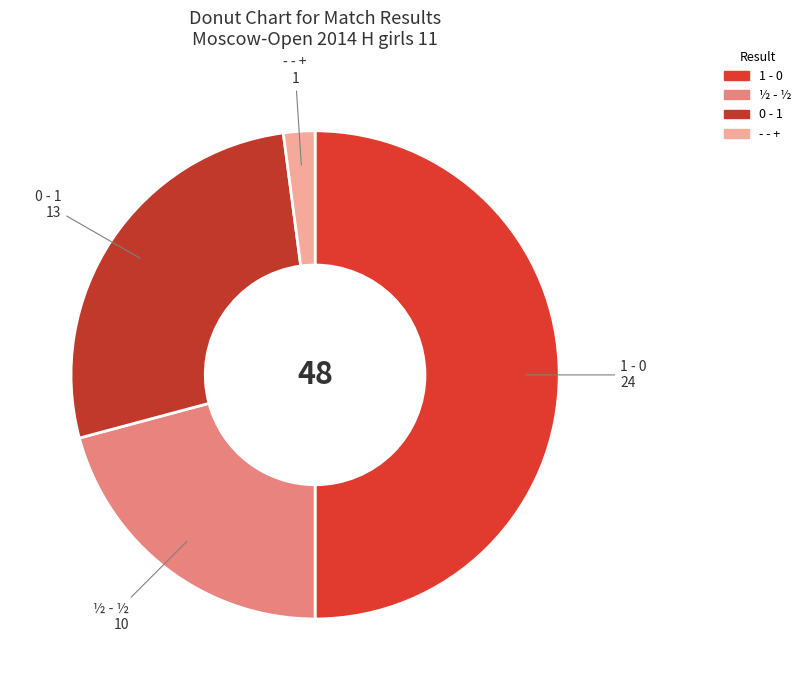

How many slices are in this pie chart?

4